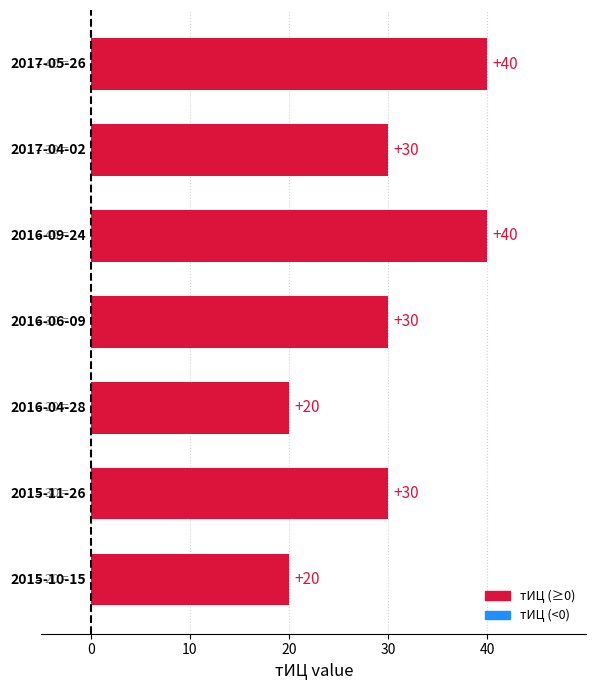

What is the difference between the second highest and minimum values?

20